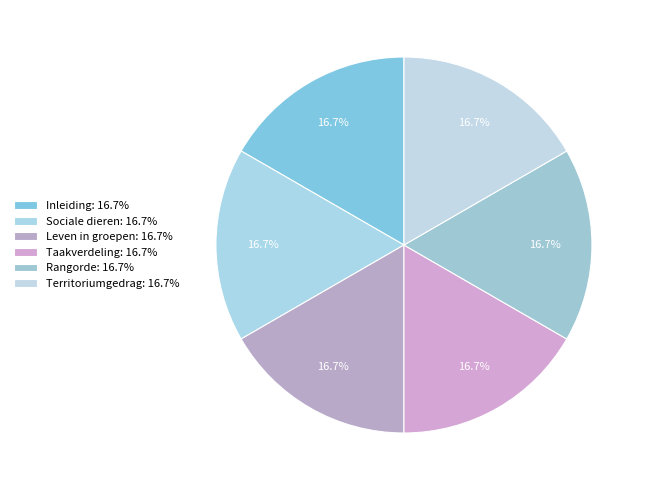

What portion of the pie excludes Taakverdeling?

83.3%